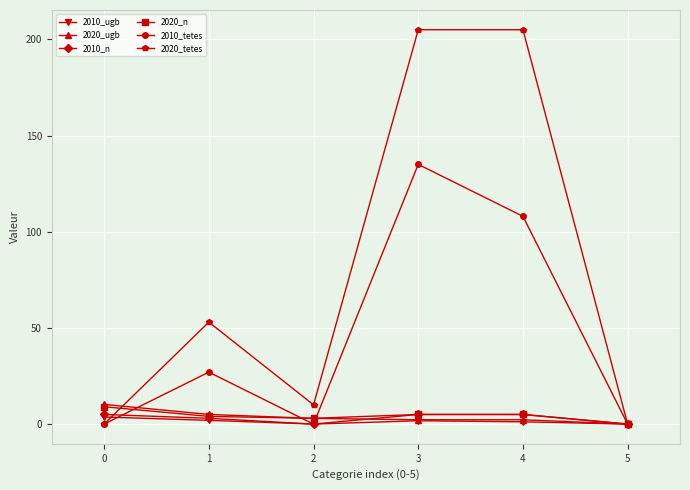

What are all the series names shown in the legend?

2010_ugb, 2020_ugb, 2010_n, 2020_n, 2010_tetes, 2020_tetes